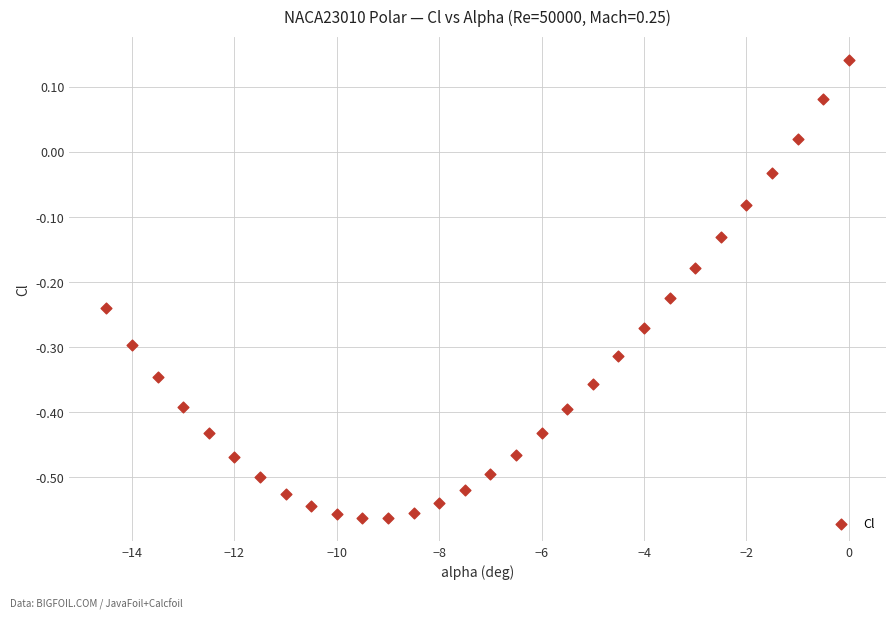

What is the range of X values (max minus min)?

14.5